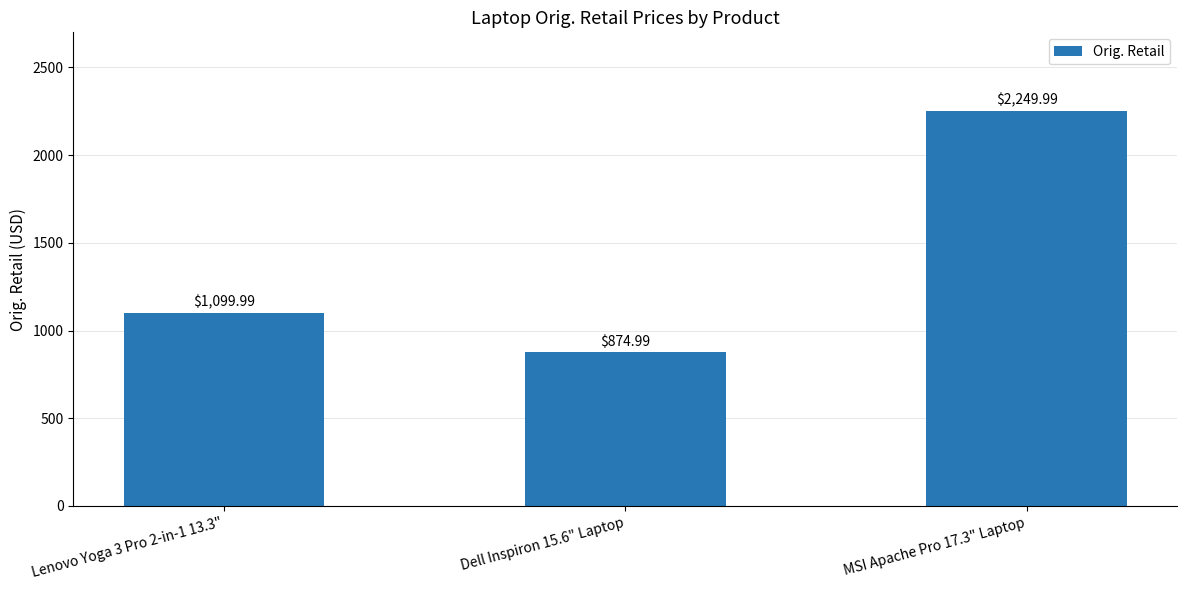

Reading right to left, what are all the values shown in this chart?

MSI Apache Pro 17.3" Laptop=2250.0	Dell Inspiron 15.6" Laptop=875.0	Lenovo Yoga 3 Pro 2-in-1 13.3"=1100.0